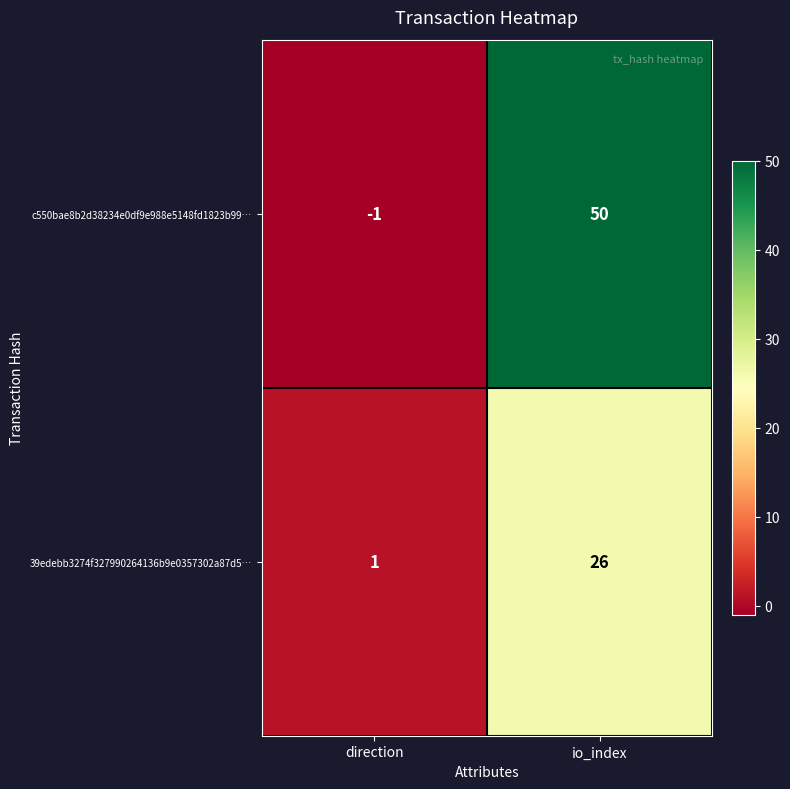

Which category has the lowest value across all series?

direction